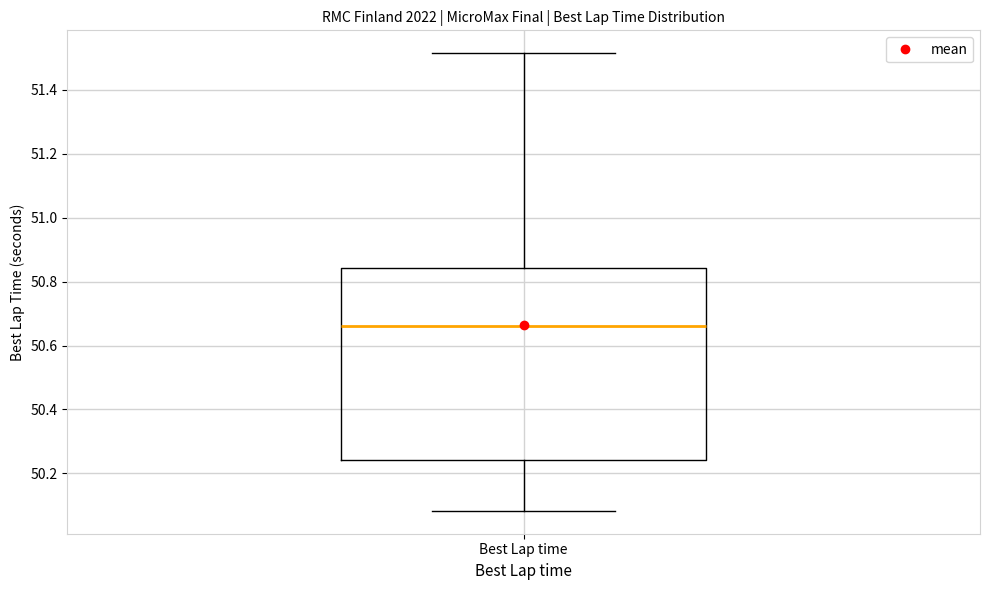

Where does the median line of the box for Best Lap time sit on the y-axis? The values are not printed on the chart, so give them approximately, as read against the axis.

50.66